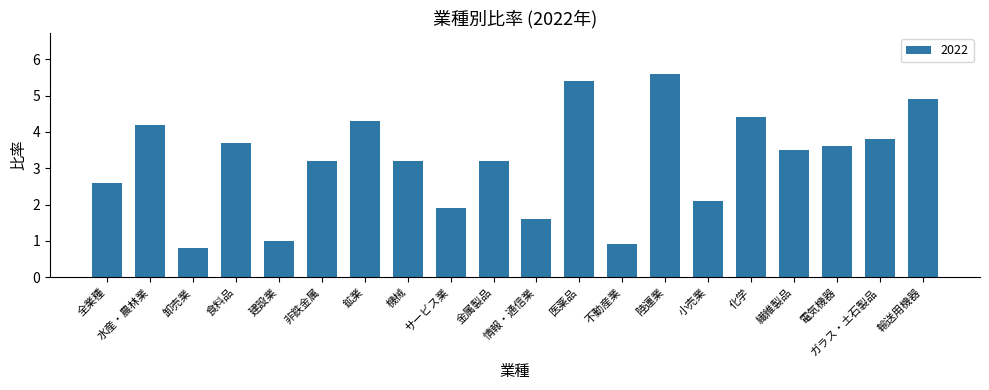

Approximately how many times larger is the value at 不動産業 compared to 金属製品?

0.3